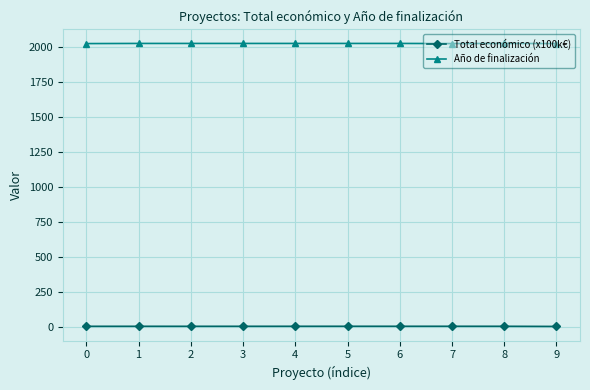

What is the difference between the Año de finalización values at 7 and 6?

1.0